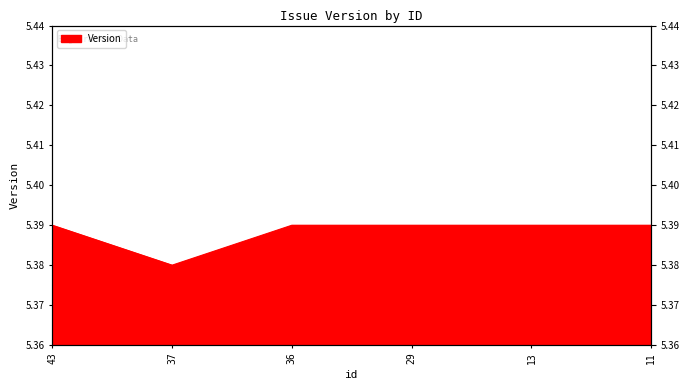

What is the value of the 4th point from the left?

5.4